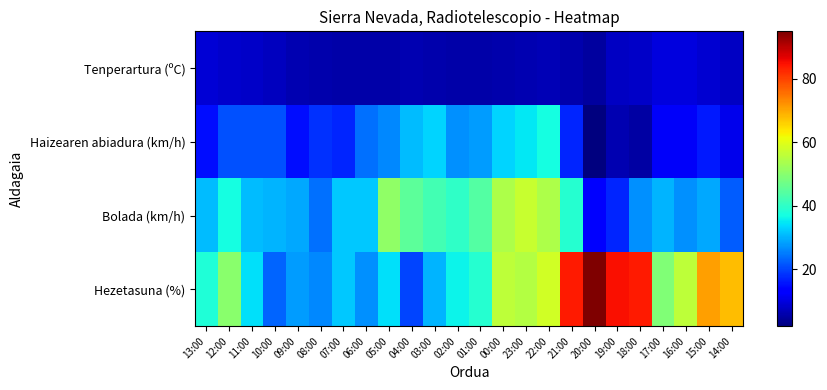

Which series has the widest spread of values?

Hezetasuna (%)